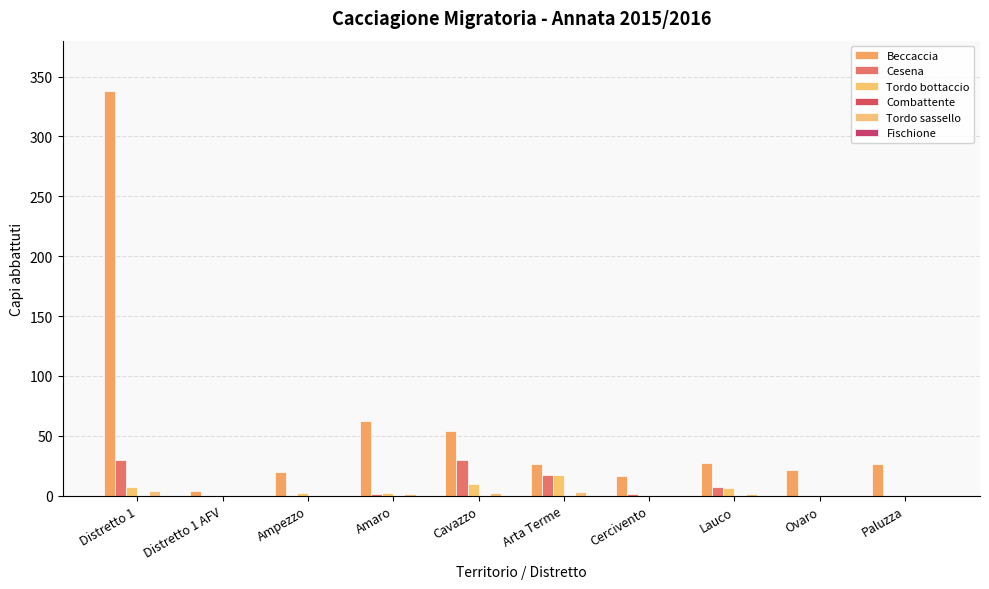

Does the chart contain stacked bars?

No